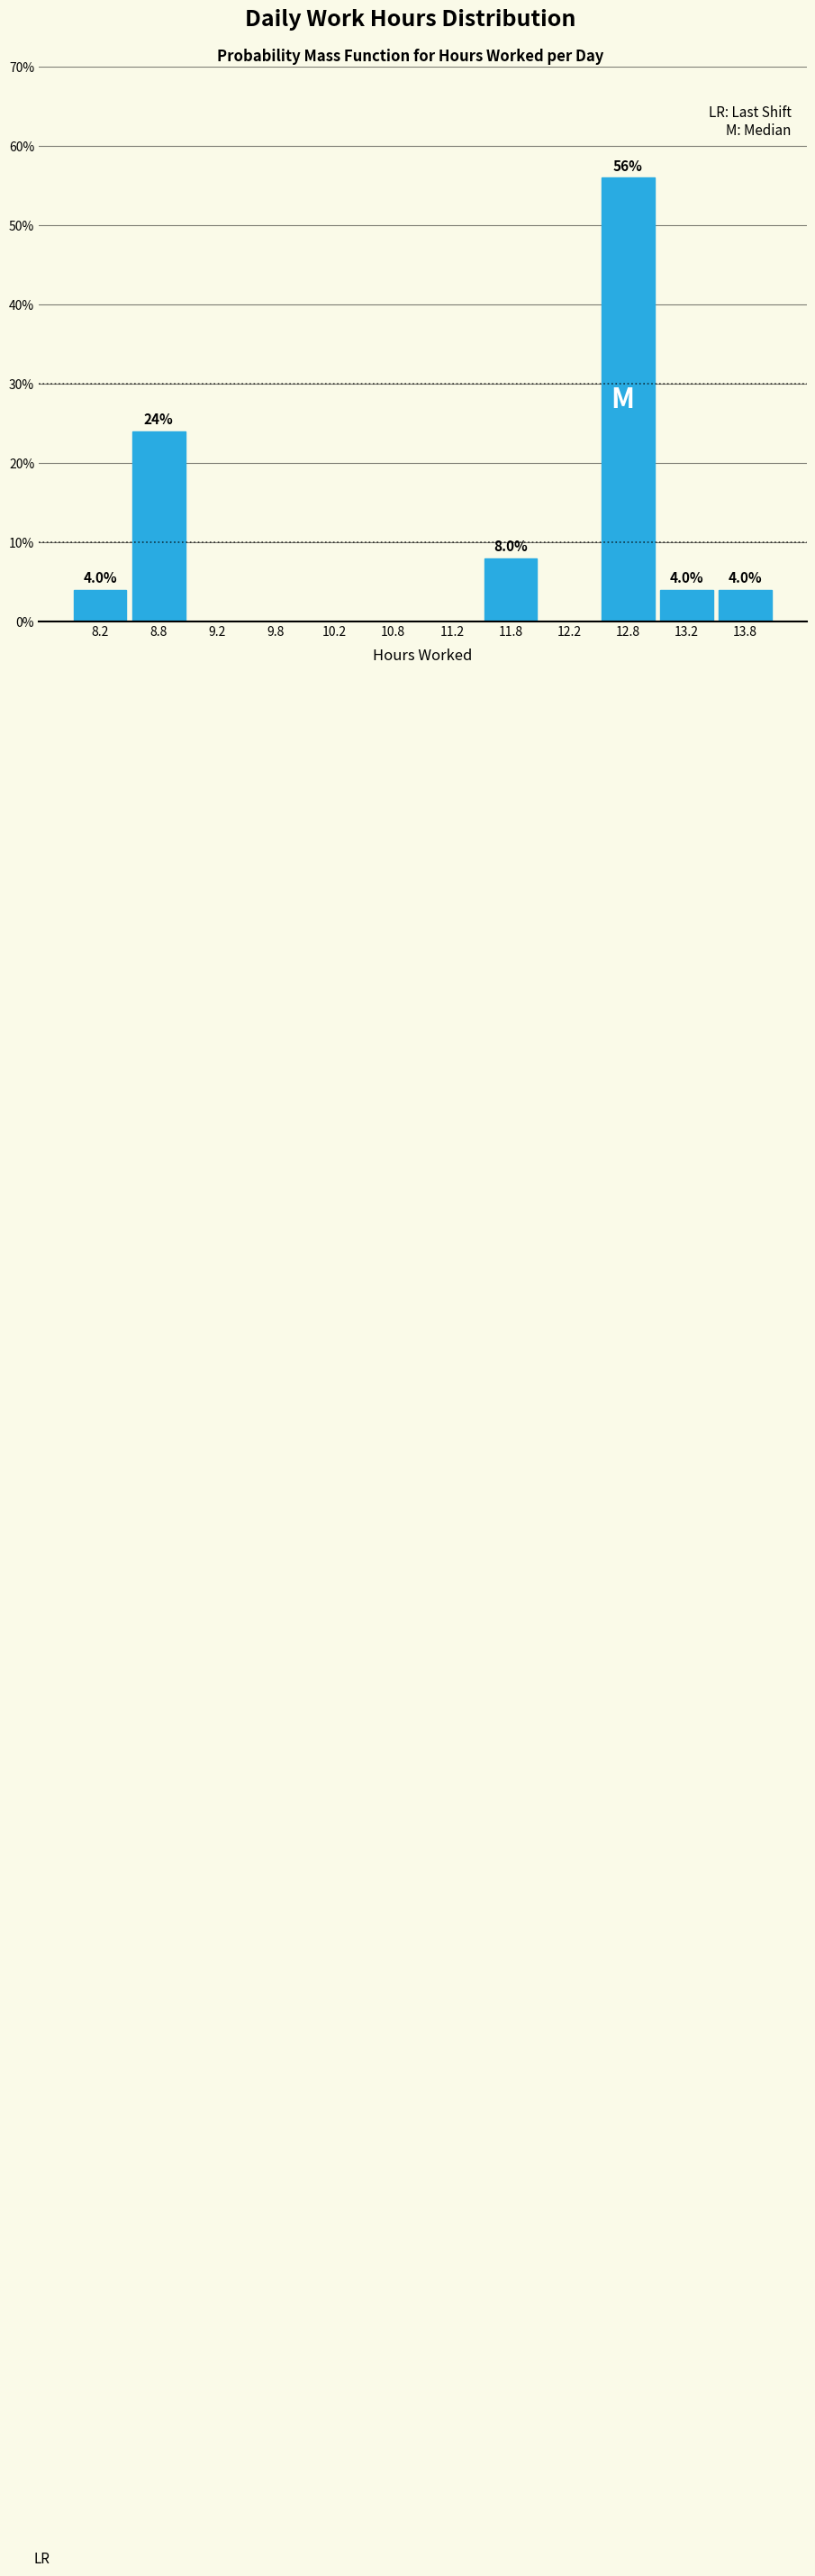

Over which range of the x-axis is the bar tallest?

12.5 to 13.0